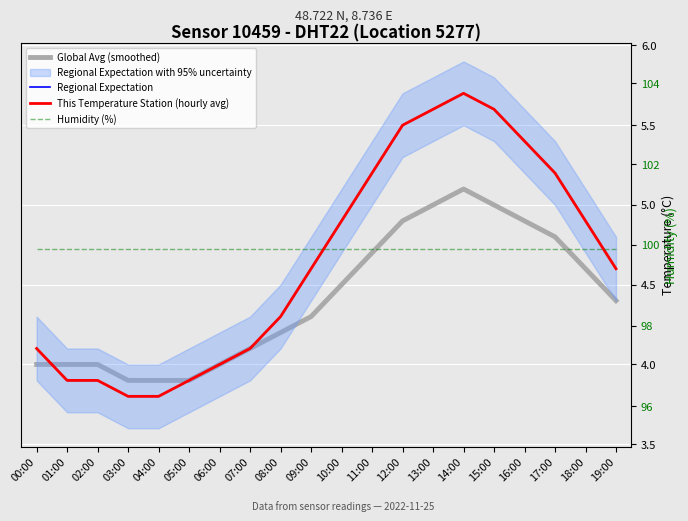

What is the difference between the maximum and minimum values in the Regional Expectation series?

1.9